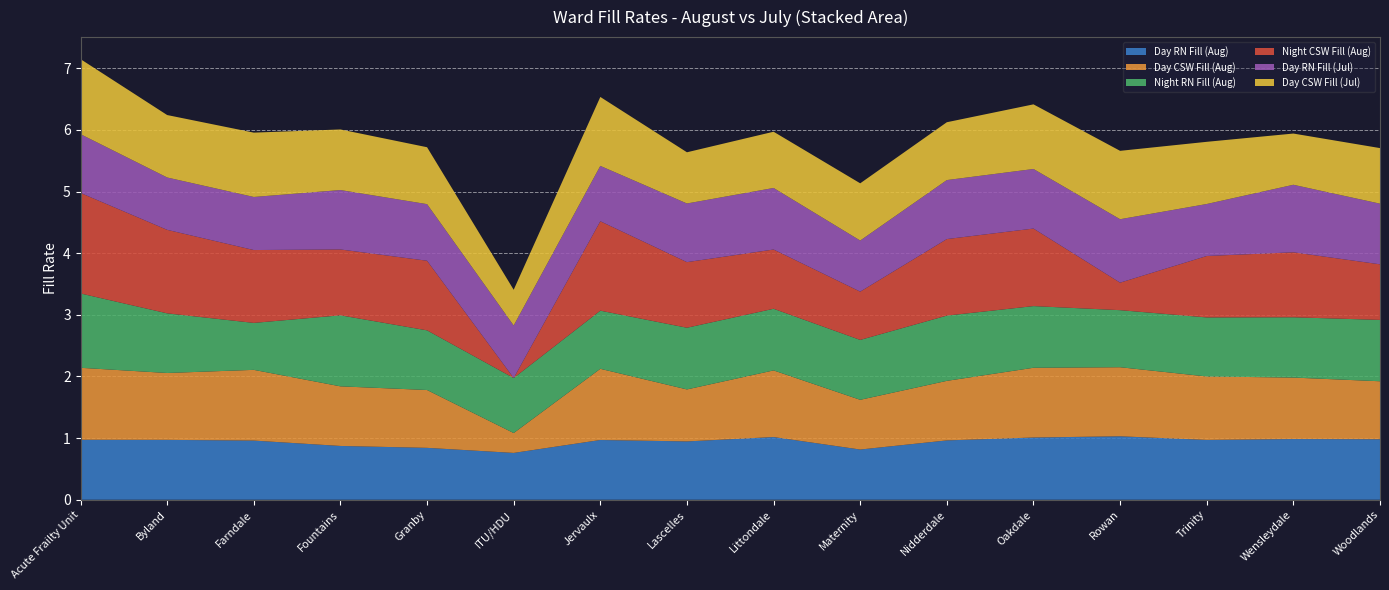

Reading left to right, what are all the values shown in this chart?

Day RN Fill (Aug): 1.0	1.0	1.0	0.9	0.8	0.8	1.0	0.9	1.0	0.8	1.0	1.0	1.0	1.0	1.0	1.0
Day CSW Fill (Aug): 1.2	1.1	1.1	1.0	0.9	0.3	1.2	0.8	1.1	0.8	1.0	1.1	1.1	1.0	1.0	0.9
Night RN Fill (Aug): 1.2	1.0	0.8	1.2	1.0	0.9	0.9	1.0	1.0	1.0	1.1	1.0	0.9	1.0	1.0	1.0
Night CSW Fill (Aug): 1.6	1.4	1.2	1.1	1.1	0.0	1.5	1.1	1.0	0.8	1.2	1.3	0.4	1.0	1.1	0.9
Day RN Fill (Jul): 1.0	0.8	0.9	1.0	0.9	0.9	0.9	1.0	1.0	0.8	1.0	1.0	1.0	0.8	1.1	1.0
Day CSW Fill (Jul): 1.2	1.0	1.0	1.0	0.9	0.6	1.1	0.8	0.9	0.9	0.9	1.0	1.1	1.0	0.8	0.9